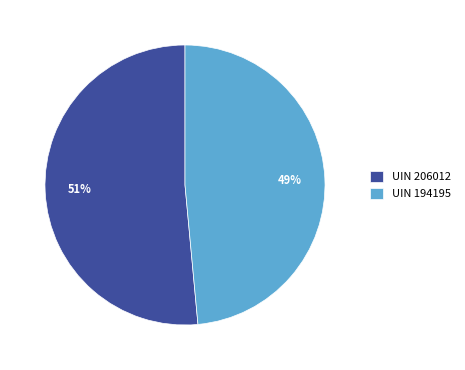

Which category accounts for the majority?

UIN 206012